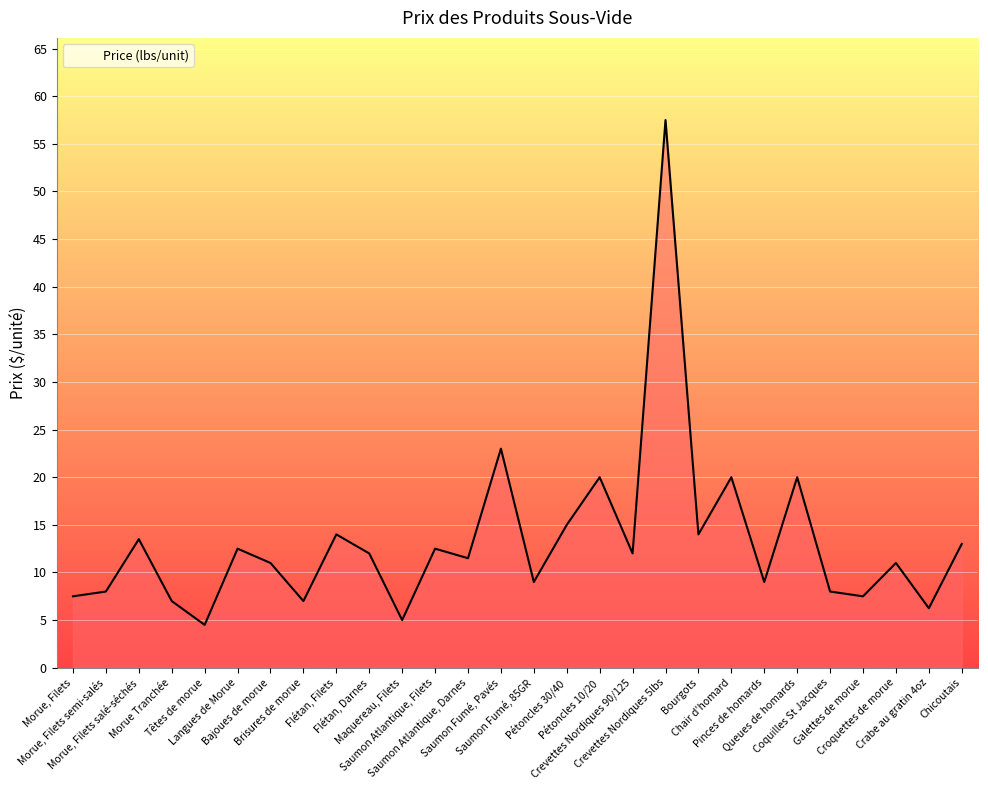

Approximately how many times larger is the value at Crevettes Nordiques 5lbs compared to Morue, Filets?

7.7